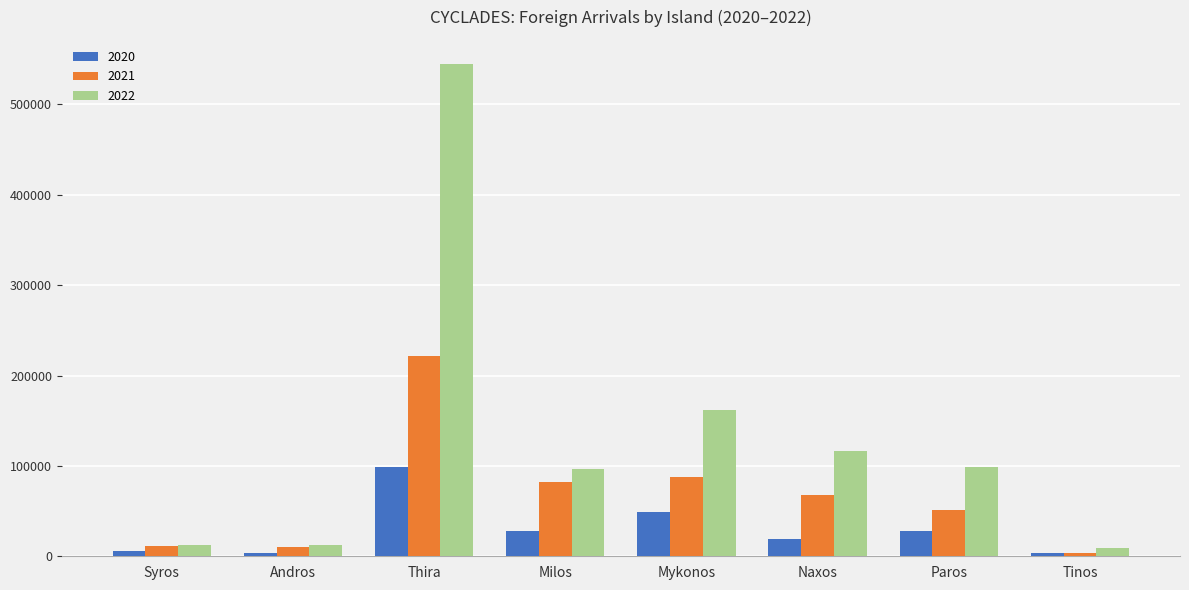

What is the smallest value displayed?

3080